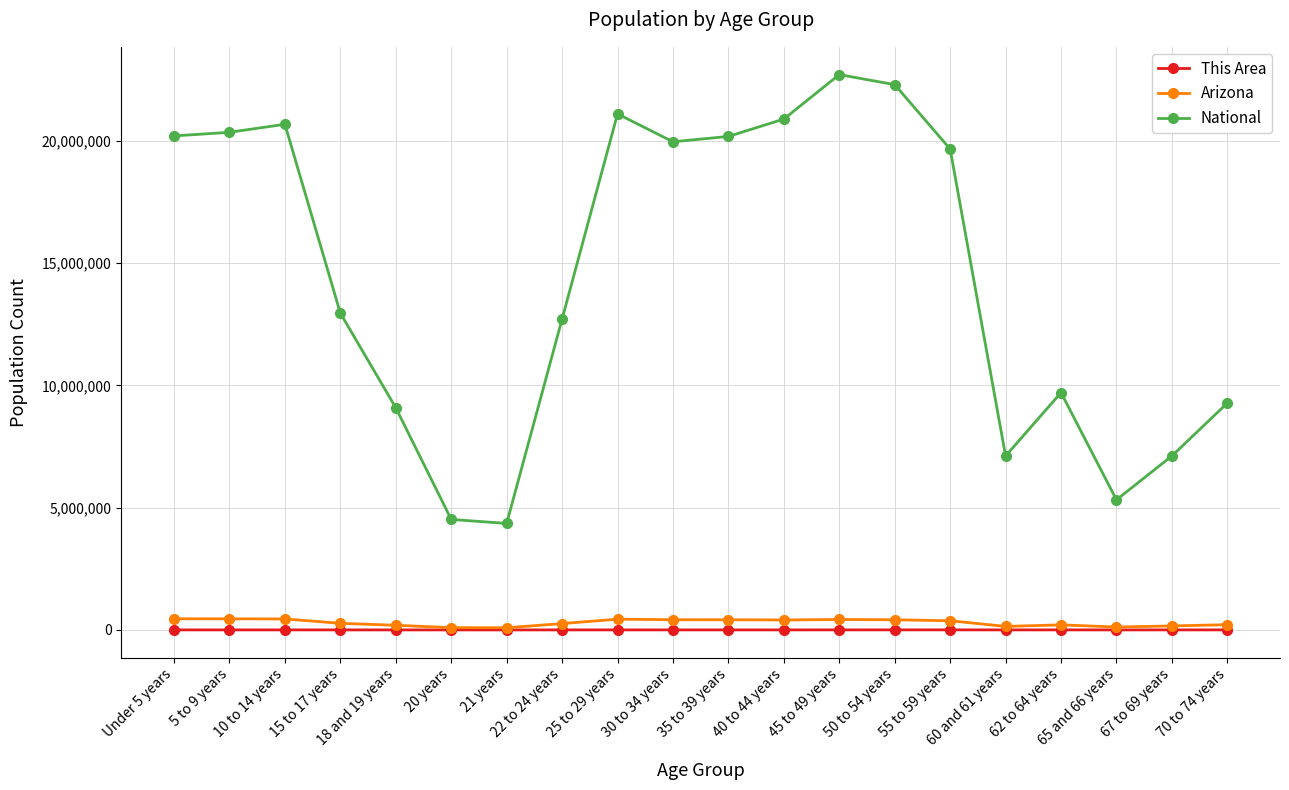

Between 5 to 9 years and 15 to 17 years, which series saw the biggest shift?

National